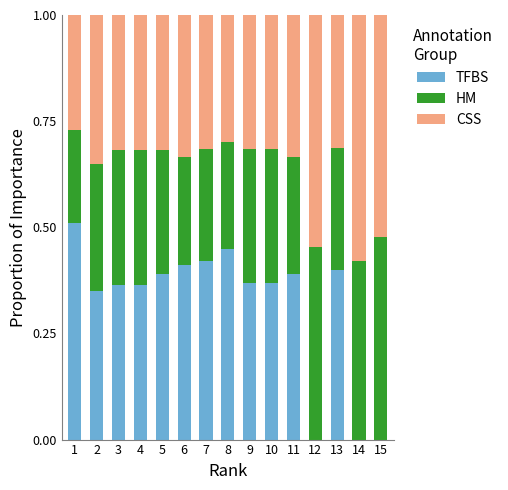

What is the total value across all series at 10?

1.0